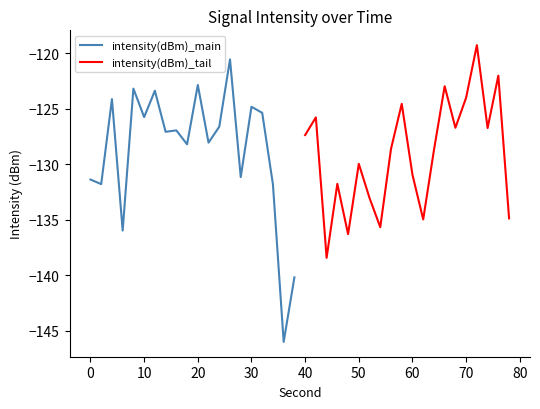

True or false: intensity(dBm)_main has a value of -122.9 at 20.

True